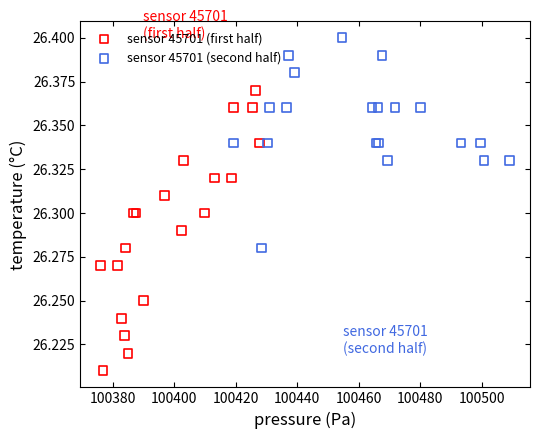

Which series reaches the maximum Y coordinate?

sensor 45701 (second half)